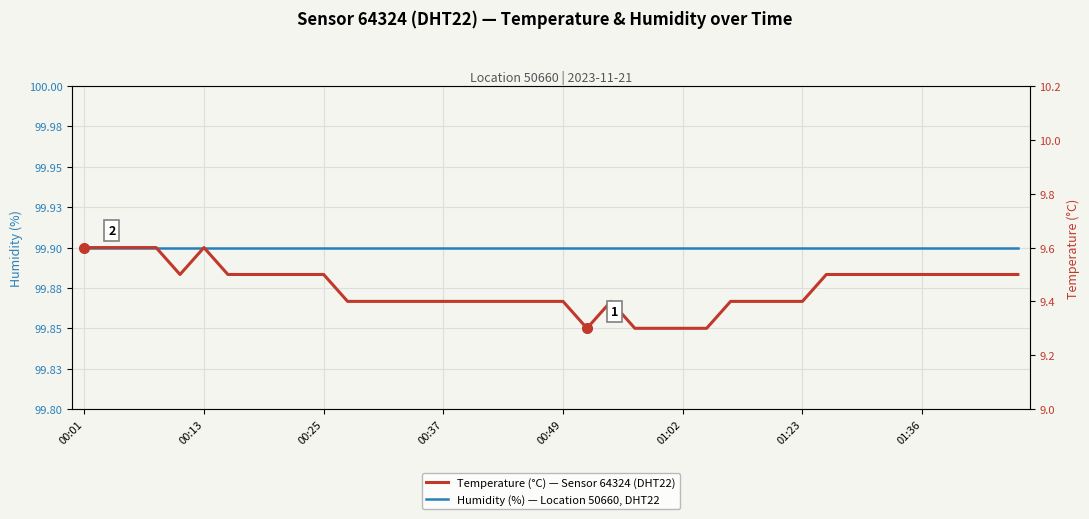

True or false: Temperature (°C) — Sensor 64324 (DHT22) and Humidity (%) — Location 50660, DHT22 cross at least once.

False